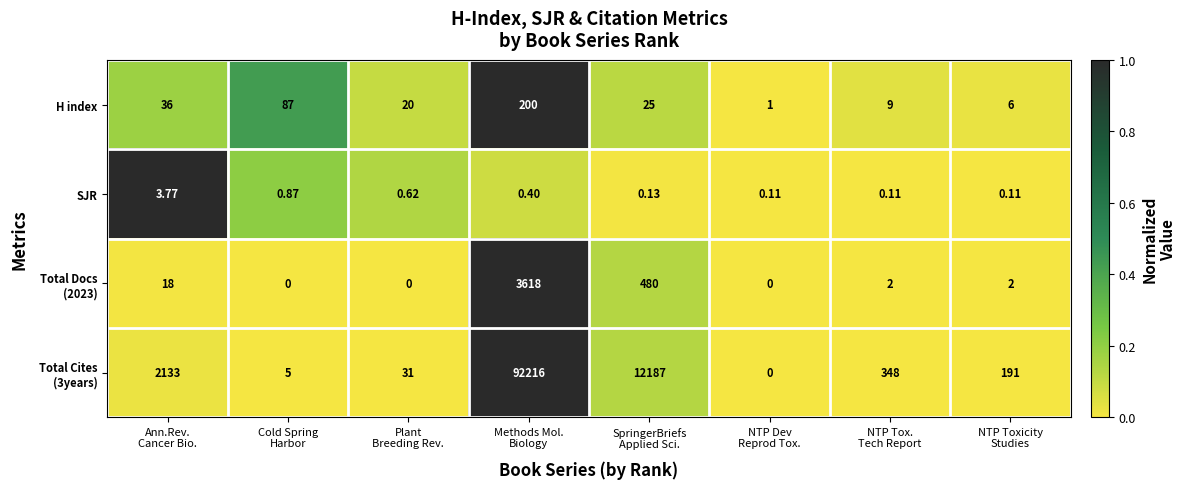

Count the number of categories in the chart.

8